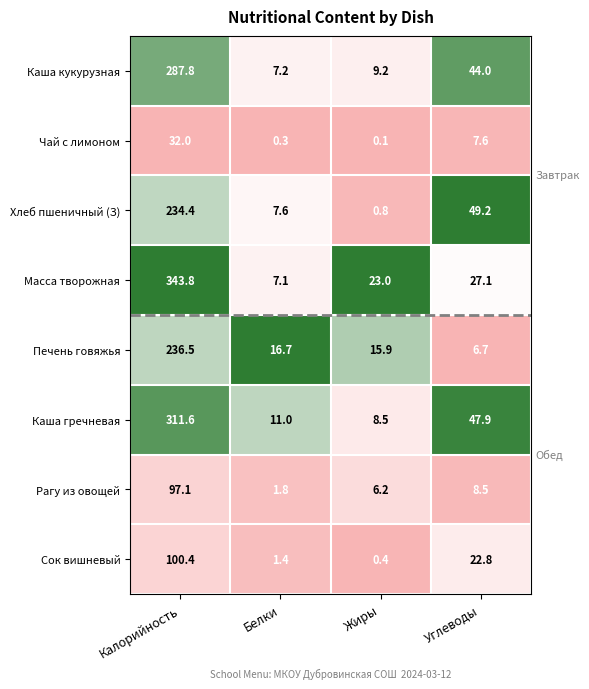

Which series has the largest range (max minus min)?

Масса творожная